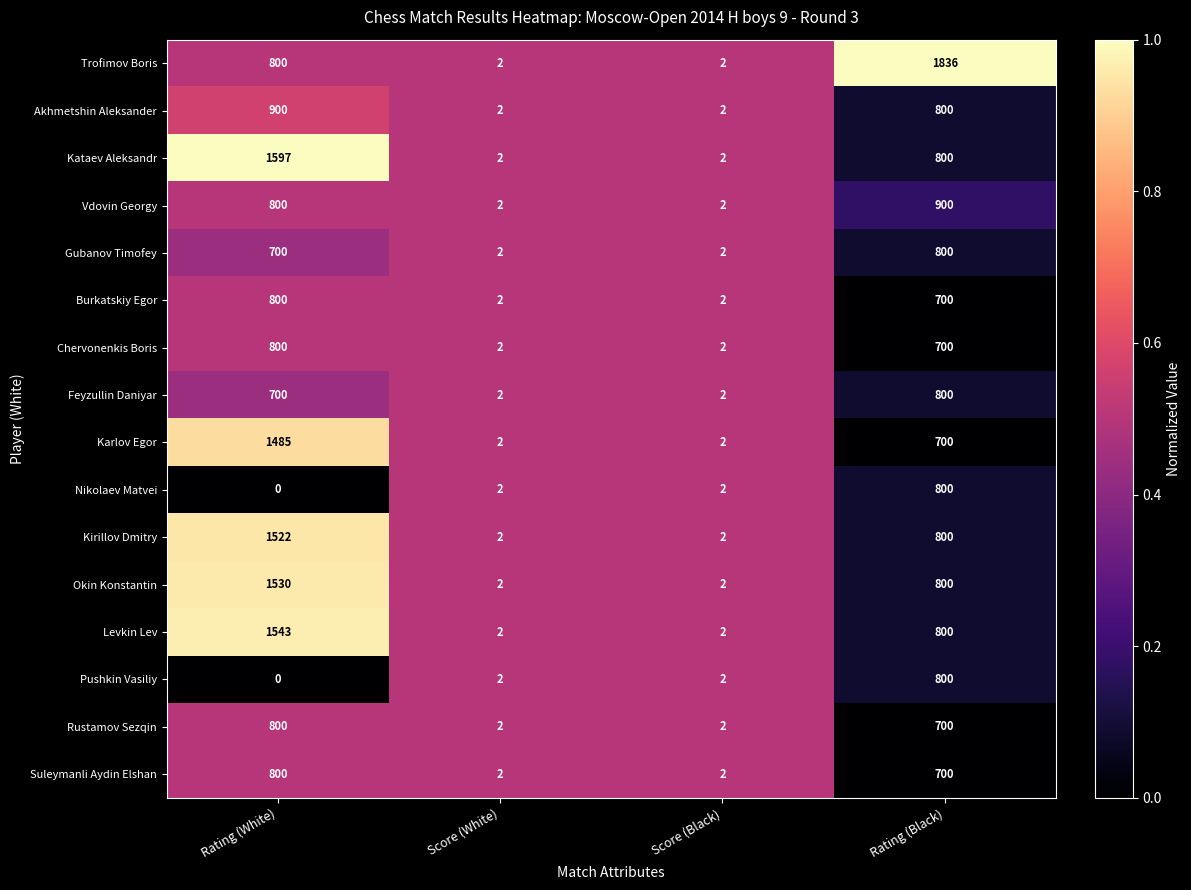

What is the difference between the second highest and second lowest values in the Trofimov Boris series?

798